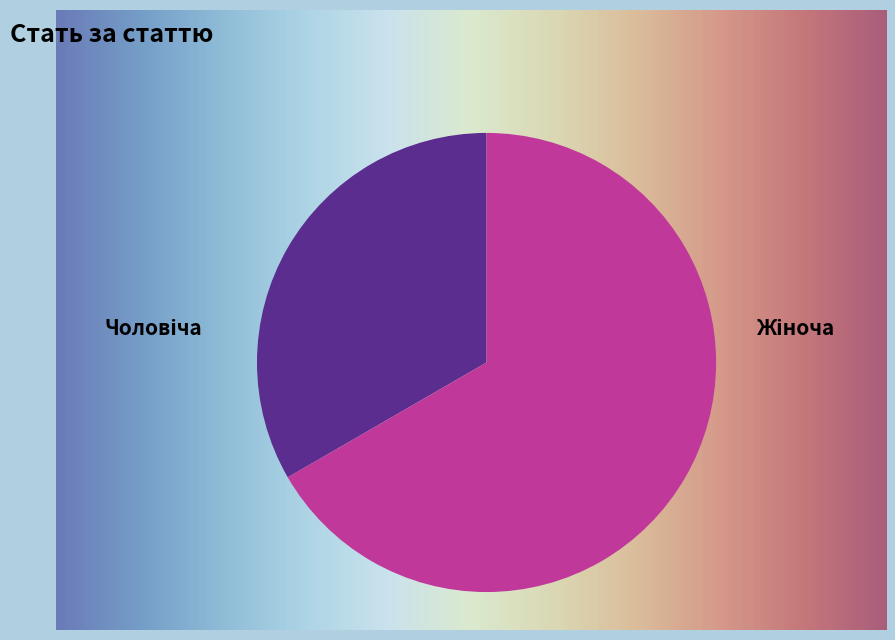

Is it true that Чоловіча is 22% of the pie?

False